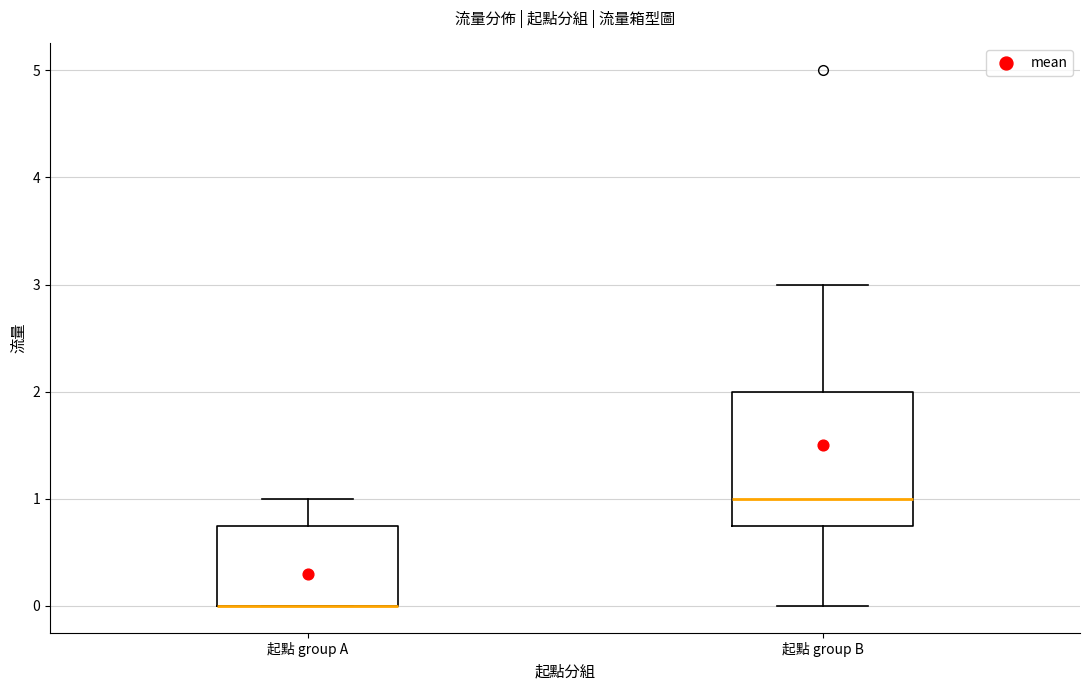

Where is the lower edge of the box for 起點 group B on the y-axis? The values are not printed on the chart, so give them approximately, as read against the axis.

0.8